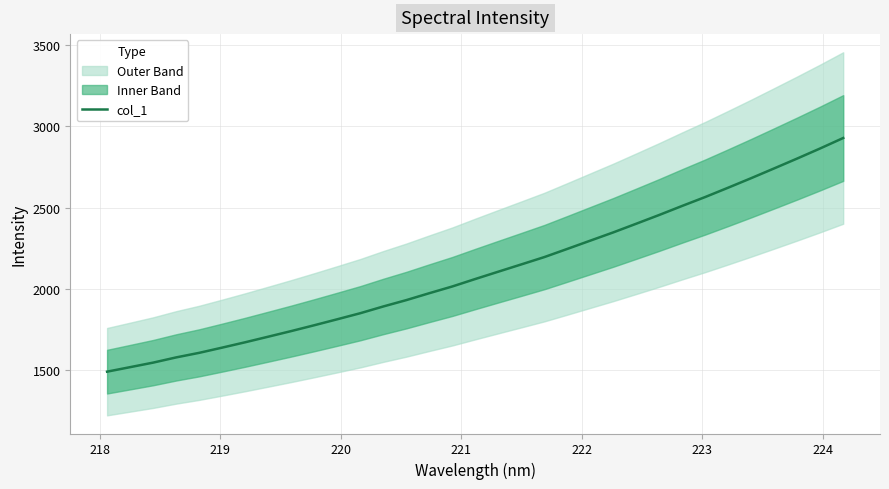

How many lines are shown in the chart?

1